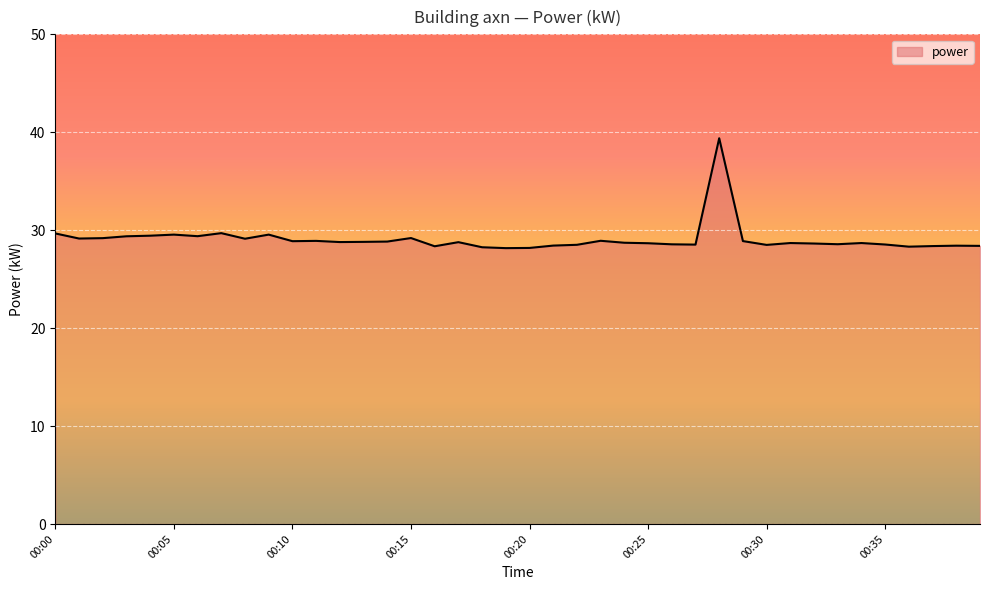

What is the difference between the maximum and minimum values?

11.2